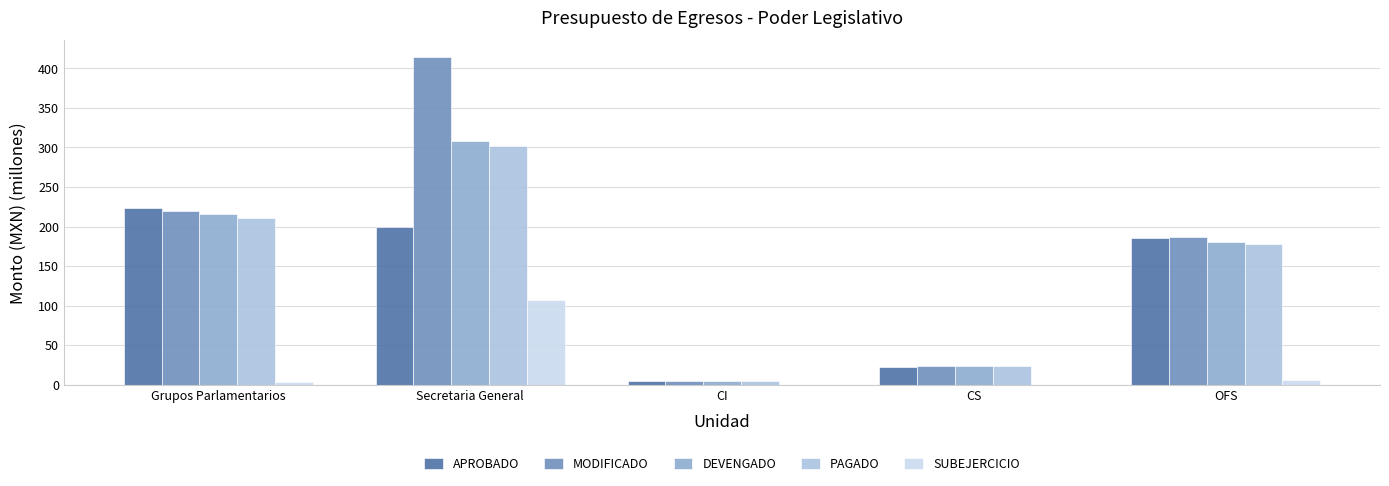

What is the sum of all APROBADO values?

635.7